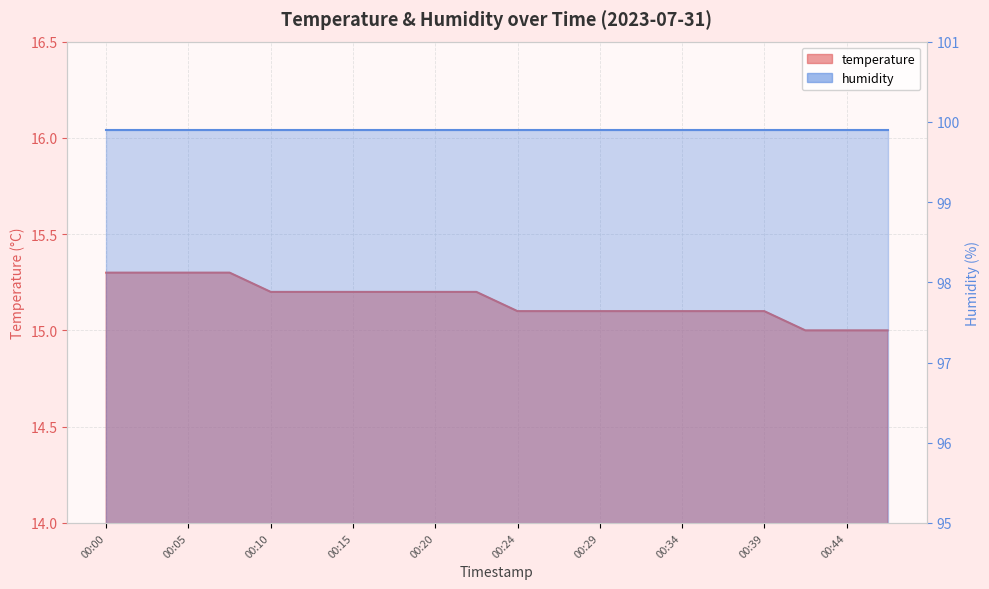

What is the difference between the values at 00:07 and 00:15?

0.1